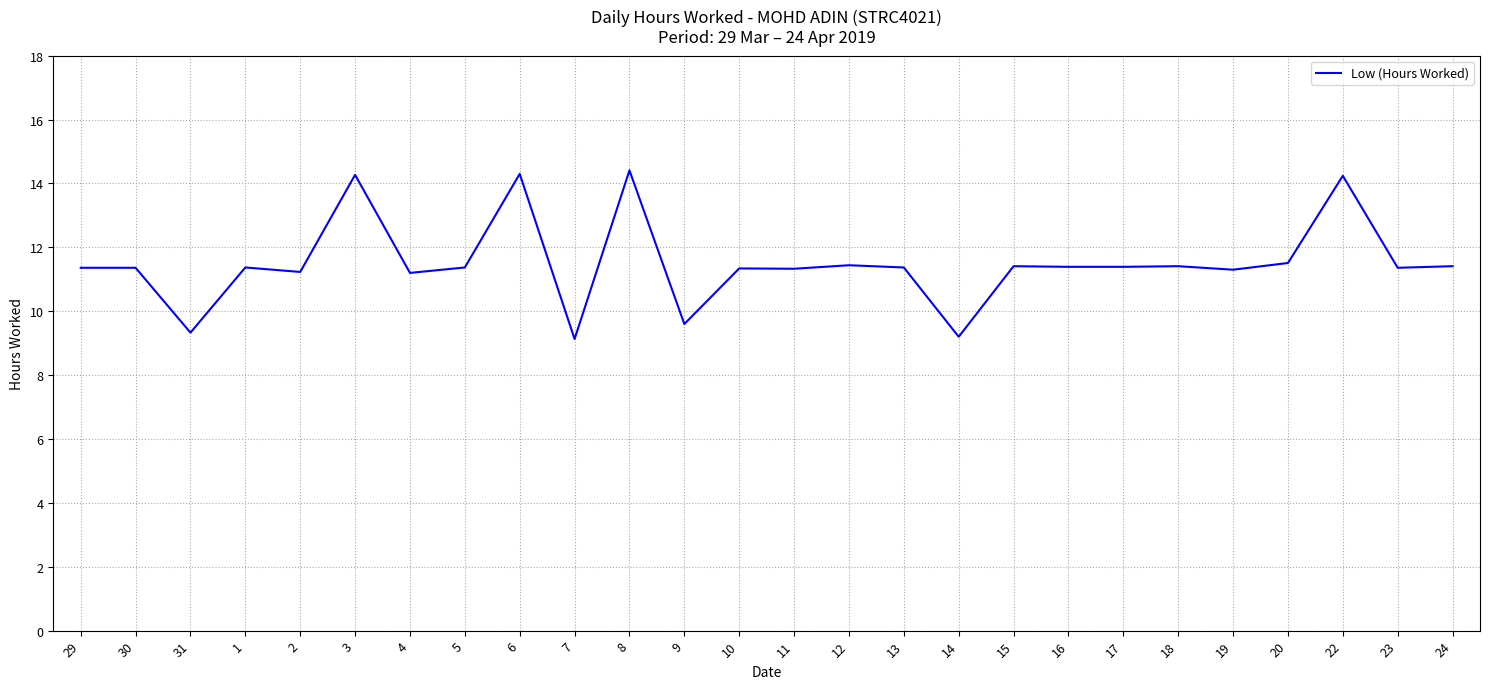

What is the change in value from 9 to 11?

+1.7